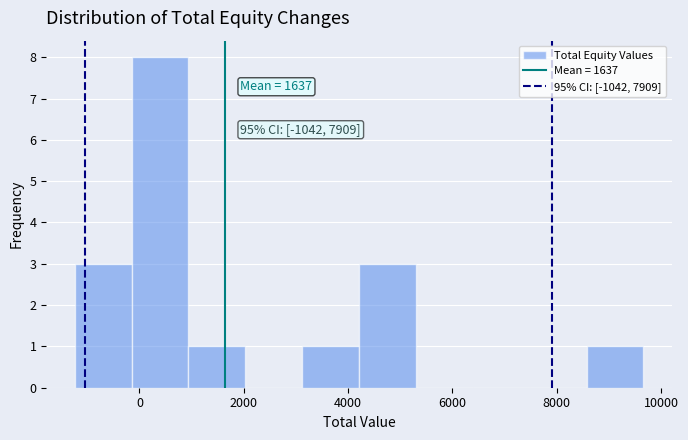

Over which range of the x-axis is the bar tallest?

-200 to 1000